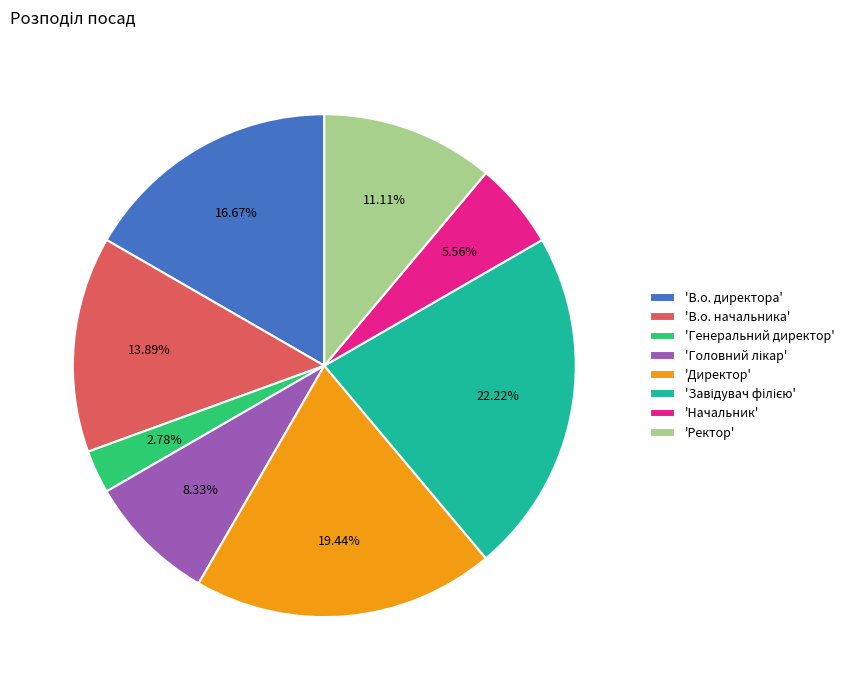

What is the smallest slice in the pie chart?

'Генеральний директор'